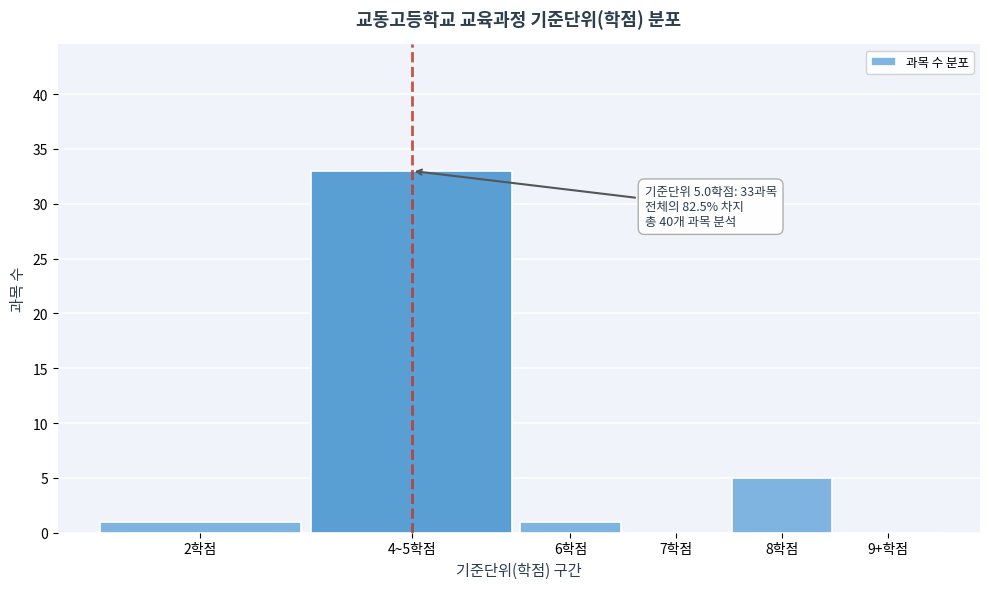

Reading left to right, extract all data points from this chart.

2학점=1	4~5학점=33	6학점=1	7학점=0	8학점=5	9+학점=0